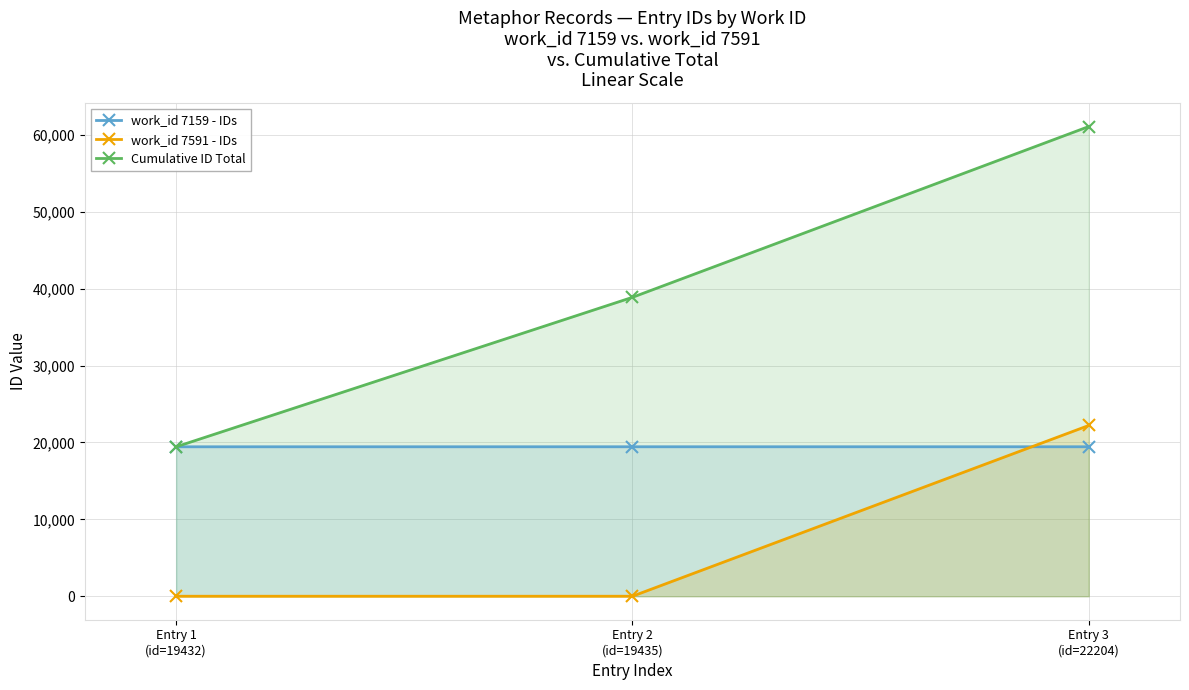

List the series in order of their peak value, highest first.

Cumulative ID Total, work_id 7591 - IDs, work_id 7159 - IDs